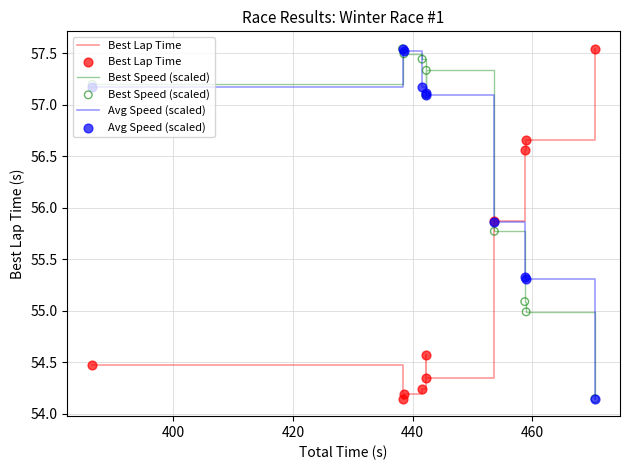

True or false: Best Speed (scaled) and Best Lap Time cross at least once.

True